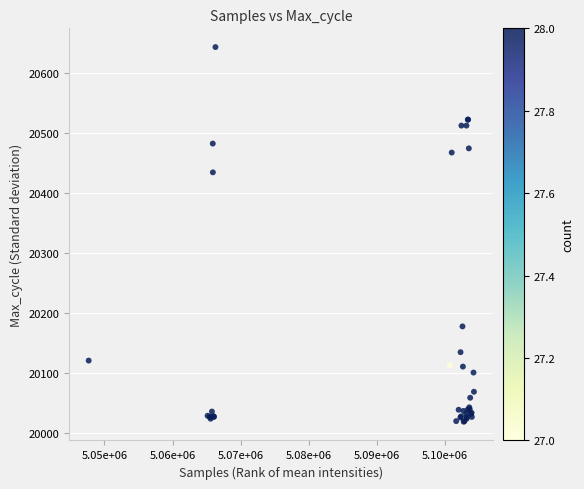

What Y value in the scatter plot is closest to 20331?

20435